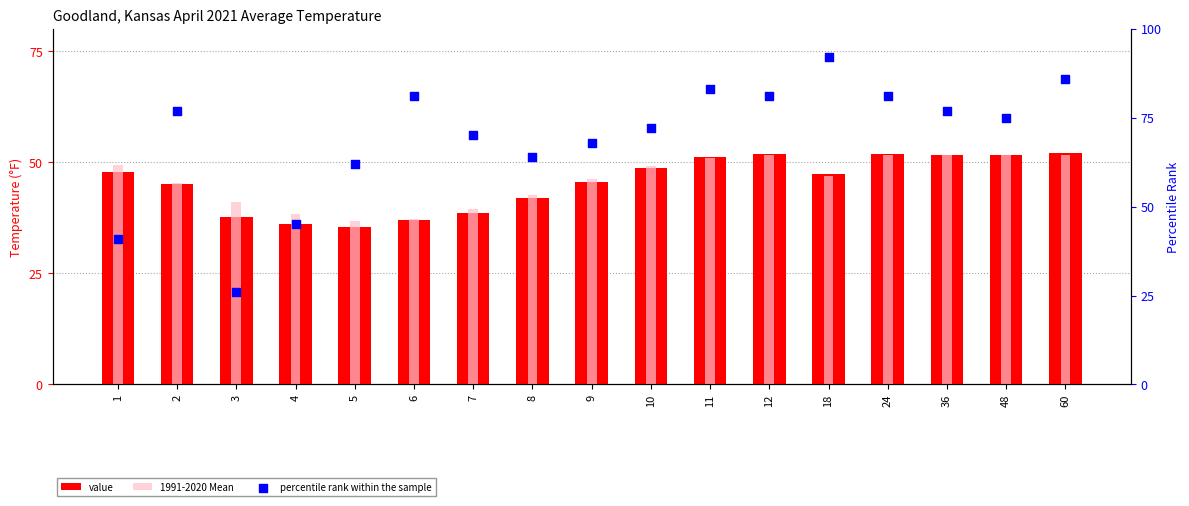

Which series reaches the minimum Y coordinate?

percentile rank within the sample